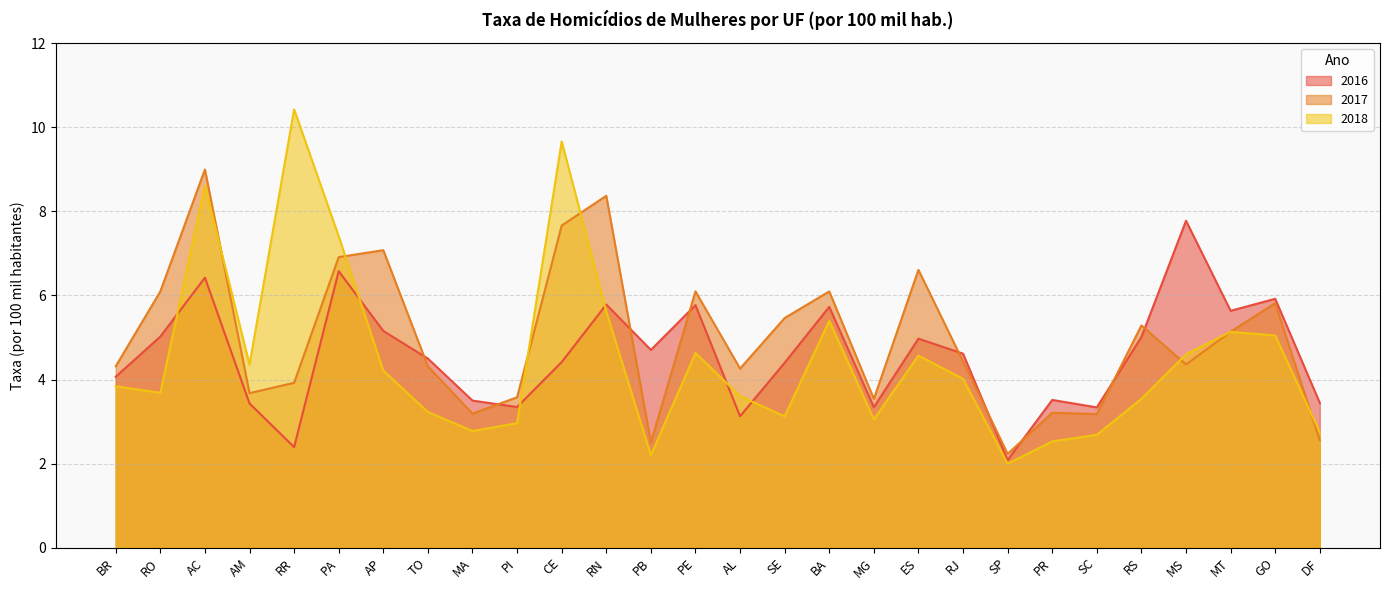

What is the total value across all series at MT?

15.9